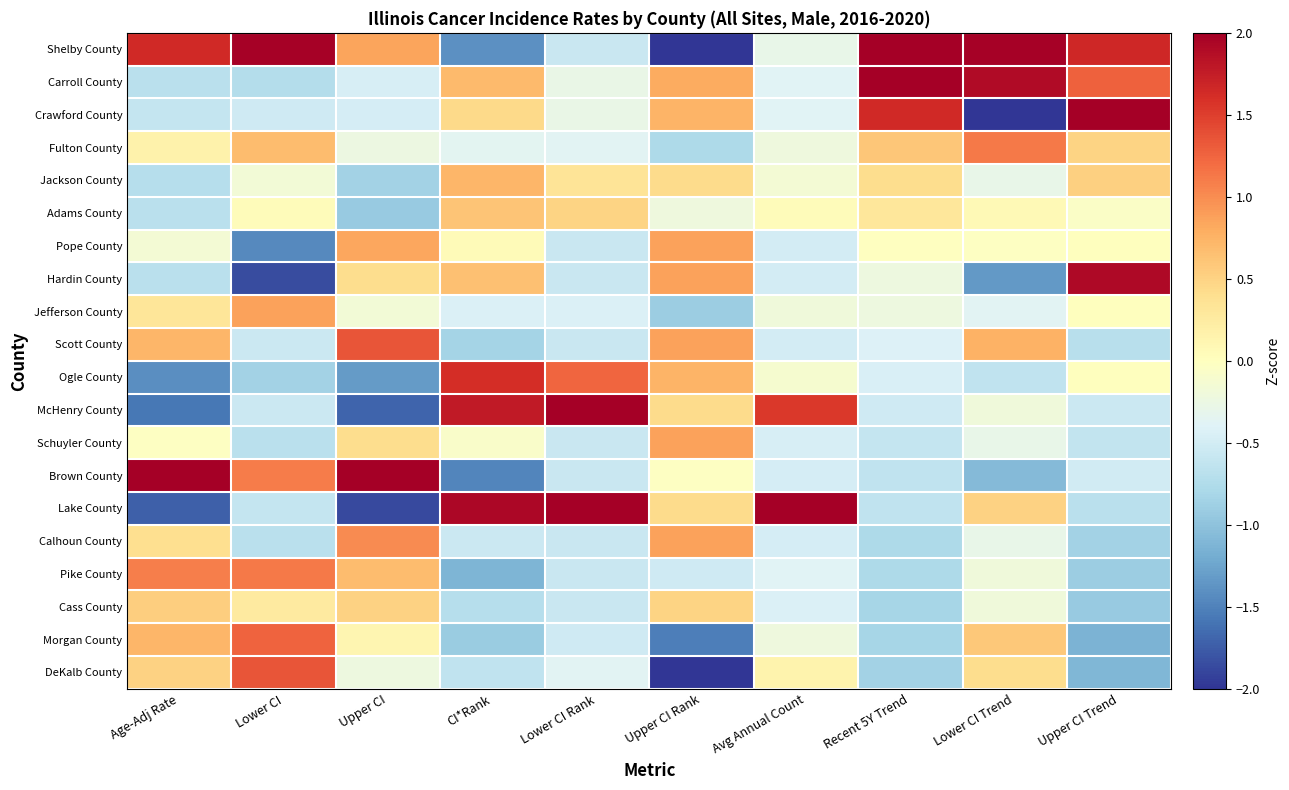

Rank the series by their maximum value, from highest to lowest.

Lake County, Shelby County, McHenry County, Crawford County, Carroll County, Brown County, Hardin County, Ogle County, Scott County, DeKalb County, Morgan County, Pike County, Fulton County, Calhoun County, Pope County, Schuyler County, Jefferson County, Jackson County, Adams County, Cass County